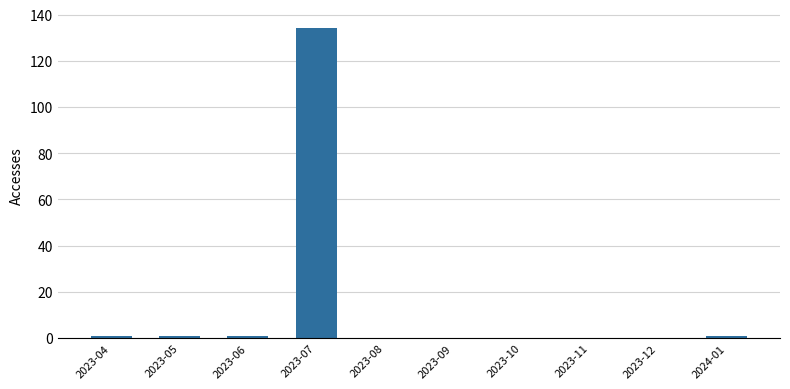

Reading left to right, what are all the values shown in this chart?

2023-04=1	2023-05=1	2023-06=1	2023-07=134	2023-08=0	2023-09=0	2023-10=0	2023-11=0	2023-12=0	2024-01=1